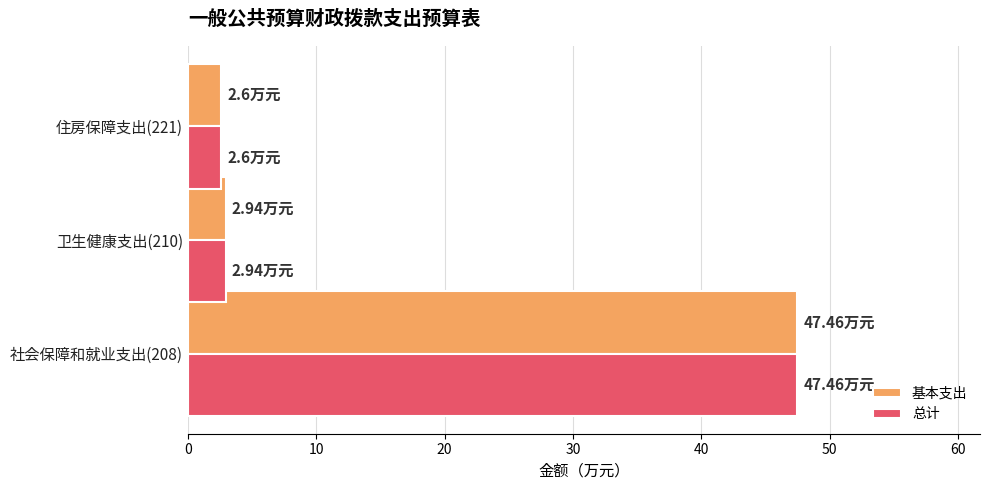

At which category is the sum across all series the highest?

社会保障和就业支出(208)